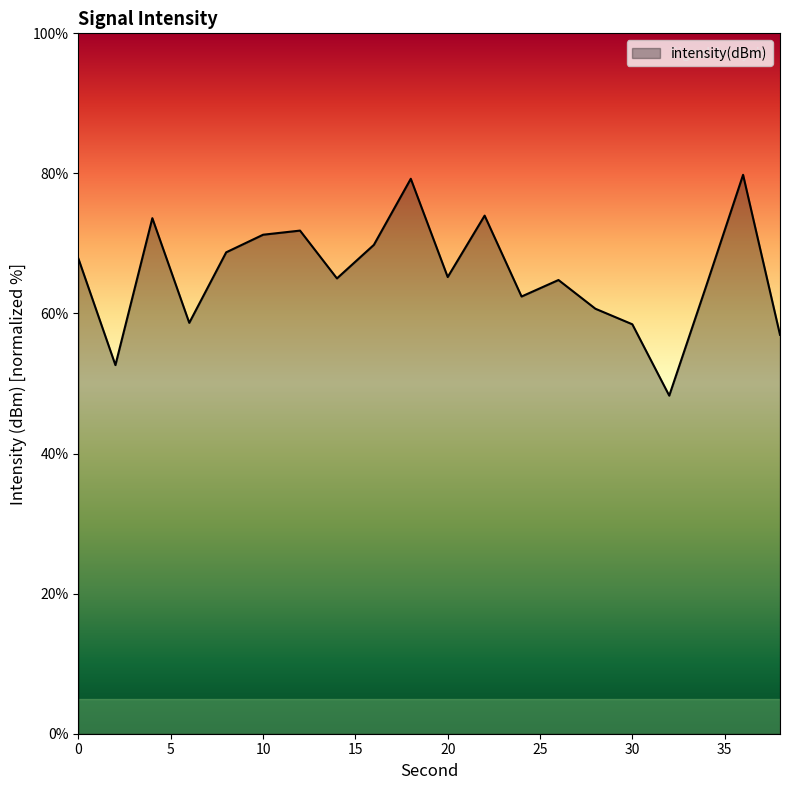

How many interior local valleys (lower than both neighbors) does the data have?

6